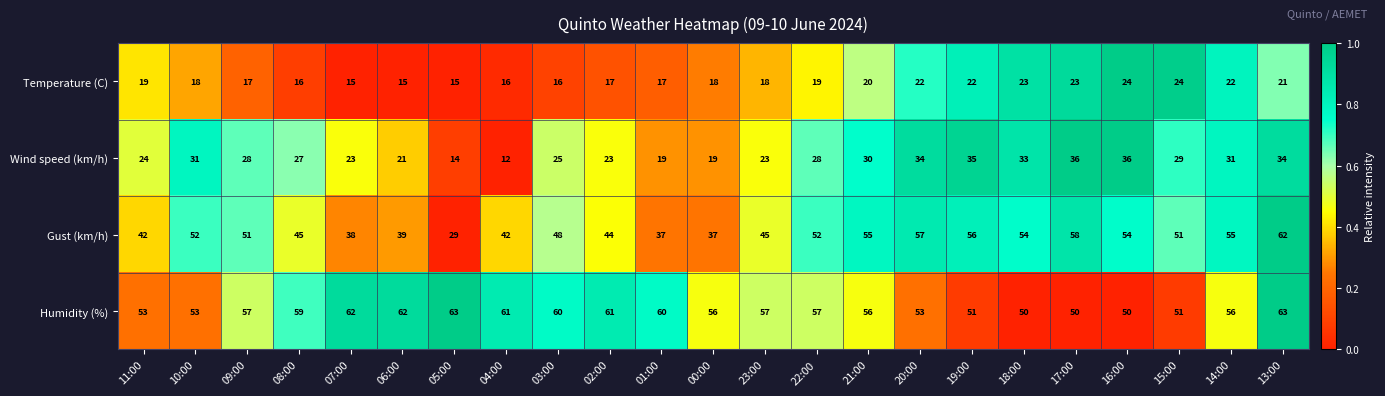

List the series in order of their overall mean, highest first.

Humidity (%), Gust (km/h), Wind speed (km/h), Temperature (C)